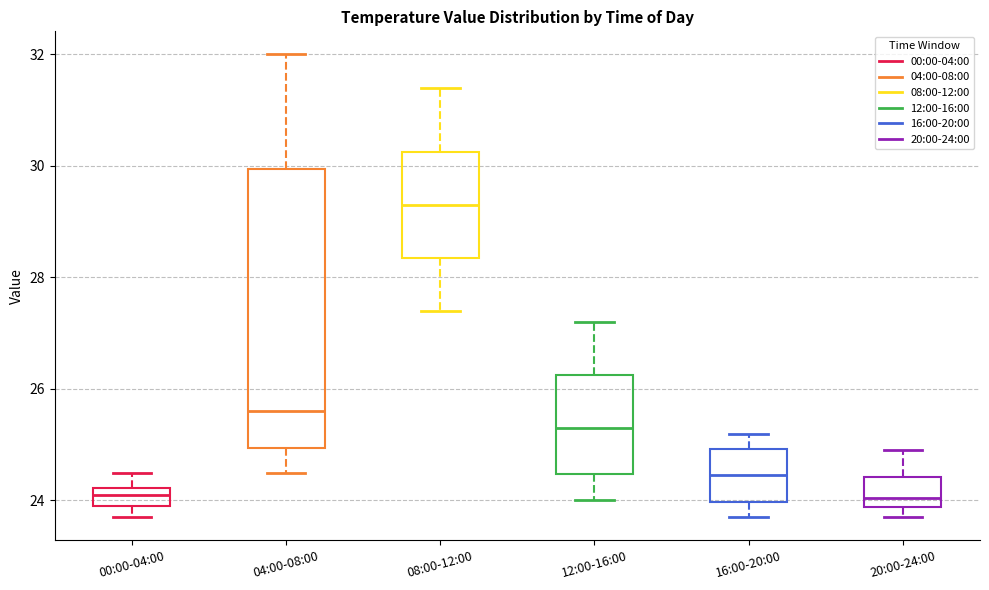

Reading left to right, transcribe this box plot: for each box, give where its median line is, the range the box spans, and where its two whiskers end, as read against the y-axis. The values are not printed on the chart, so give them approximately, as read against the axis.

00:00-04:00: median 24.2 (inside the box), box 24.0 to 24.2, whiskers 23.8 to 24.6
04:00-08:00: median 25.6, box 25.0 to 30.0, whiskers 24.6 to 32.0
08:00-12:00: median 29.4, box 28.4 to 30.2, whiskers 27.4 to 31.4
12:00-16:00: median 25.4, box 24.4 to 26.2, whiskers 24.0 to 27.2
16:00-20:00: median 24.4, box 24.0 to 25.0, whiskers 23.8 to 25.2
20:00-24:00: median 24.0, box 23.8 to 24.4, whiskers 23.8 (just below the box's lower edge) to 25.0